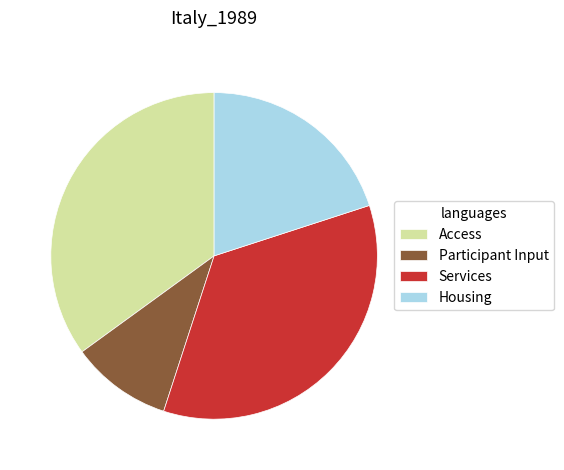

Does any single category account for the majority?

No